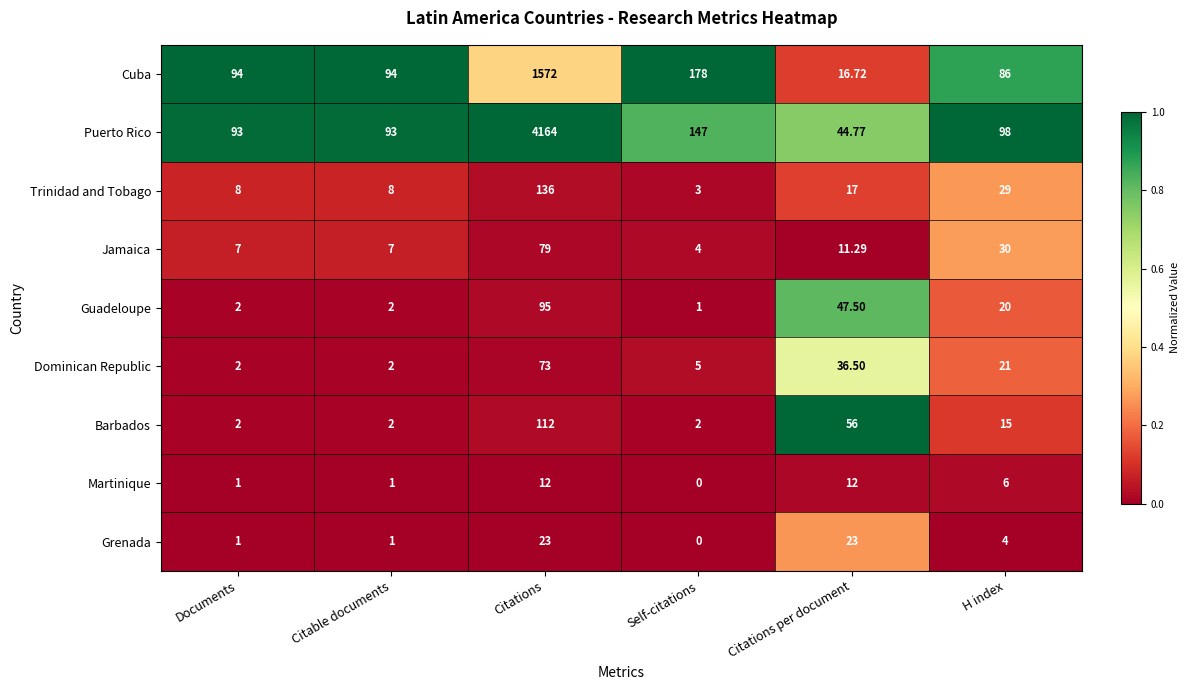

List the series in order of their peak value, highest first.

Puerto Rico, Cuba, Trinidad and Tobago, Barbados, Guadeloupe, Jamaica, Dominican Republic, Grenada, Martinique